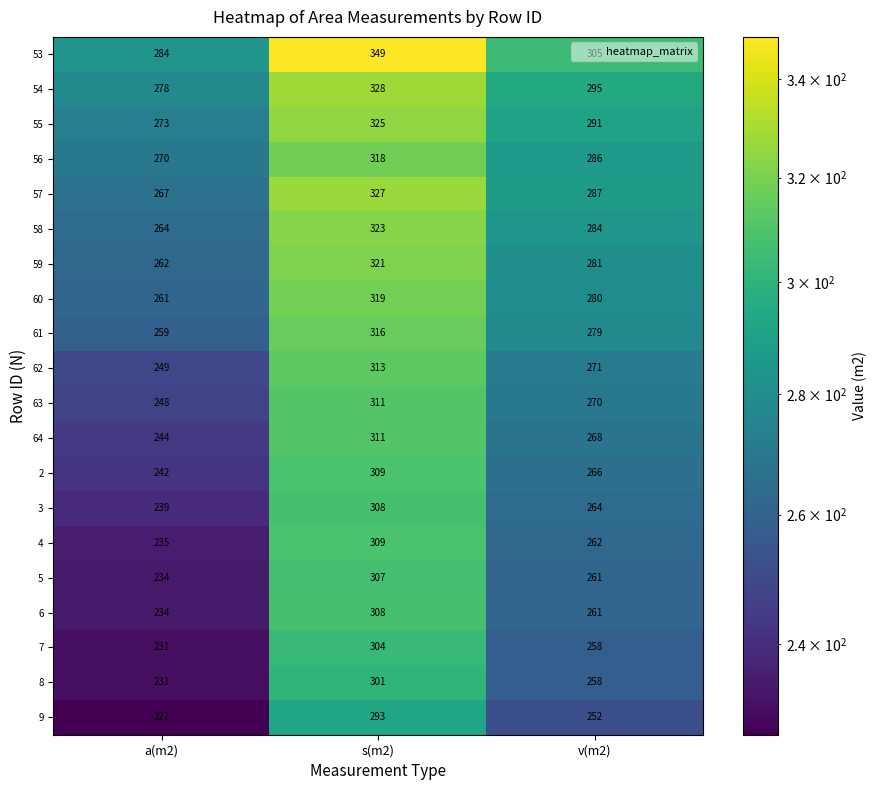

Count the number of categories in the chart.

3